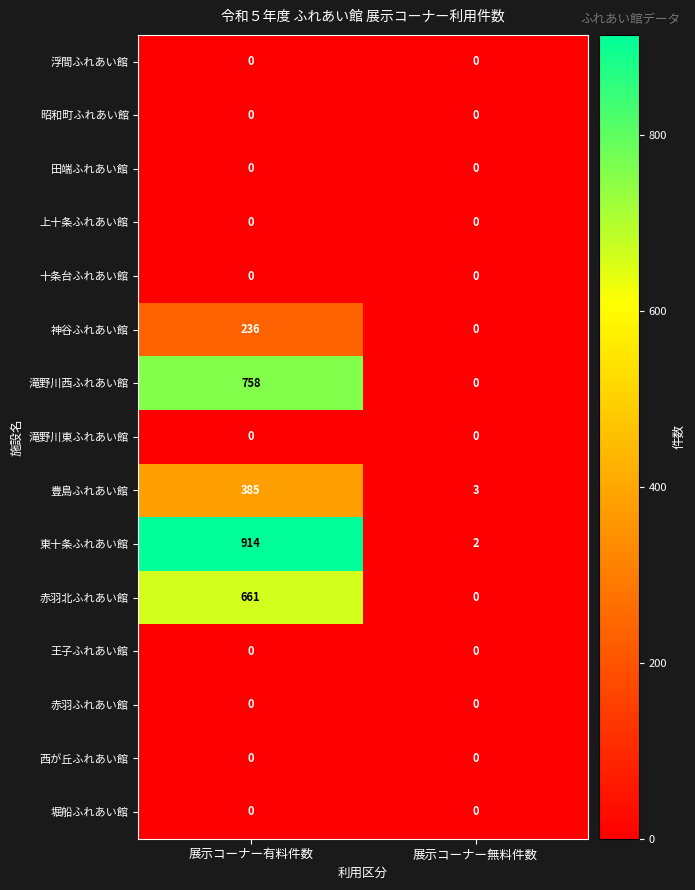

The value of 王子ふれあい館 at 展示コーナー有料件数 is 0. True or false?

True